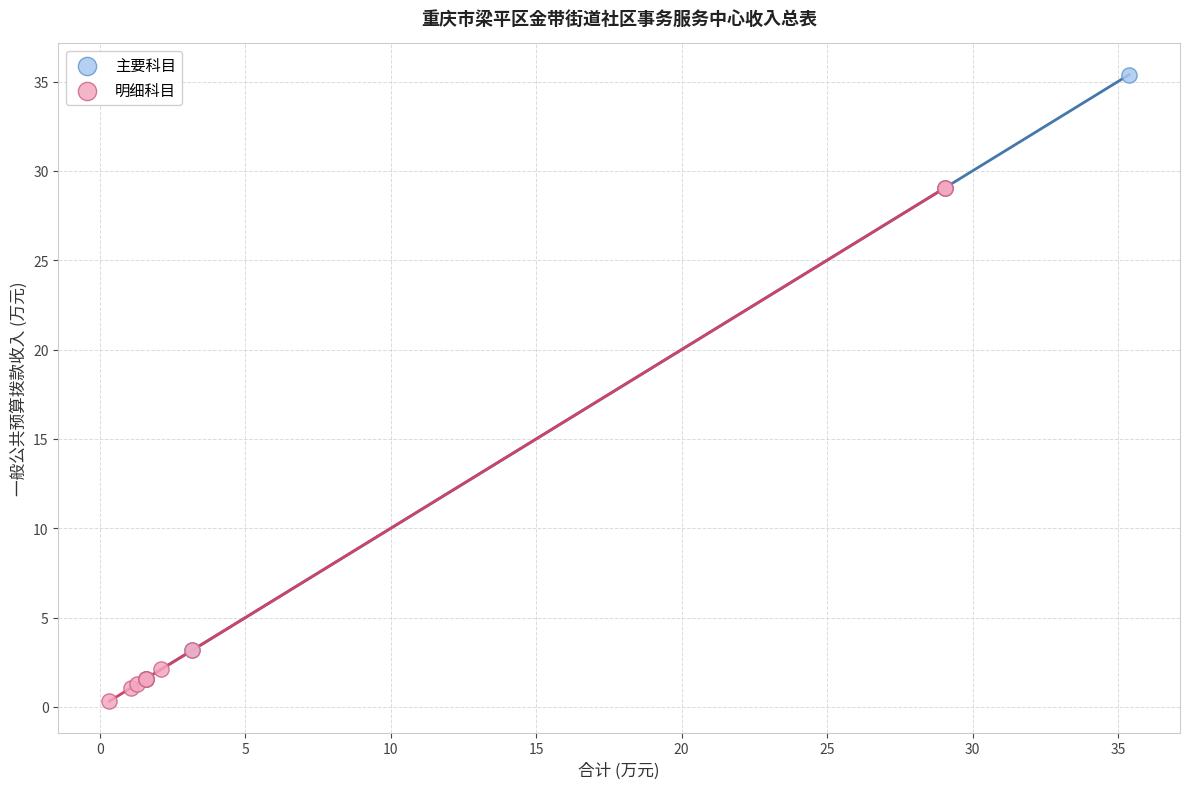

Which series has the widest spread of Y values?

主要科目